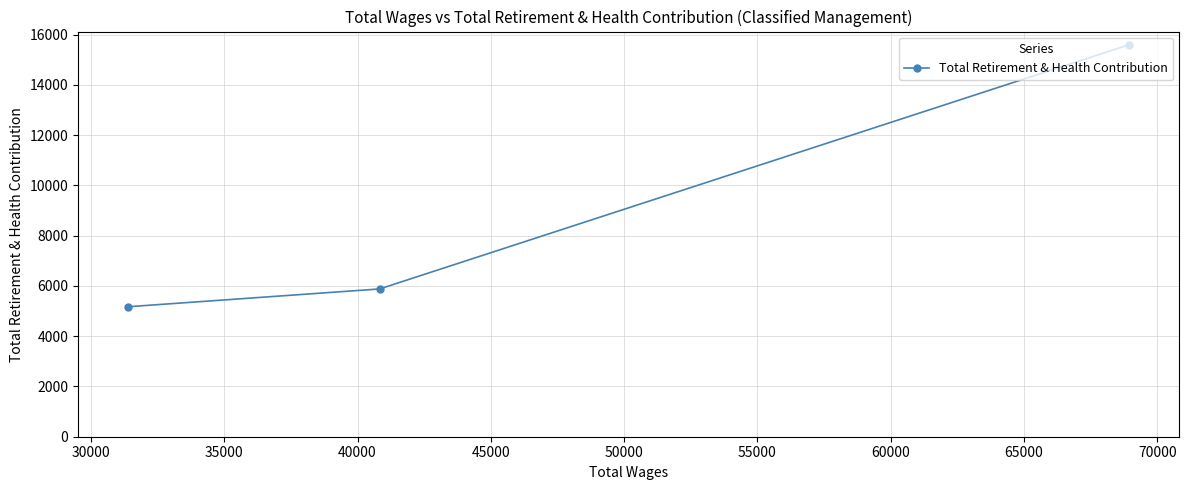

What is the minimum value shown in the chart?

5173